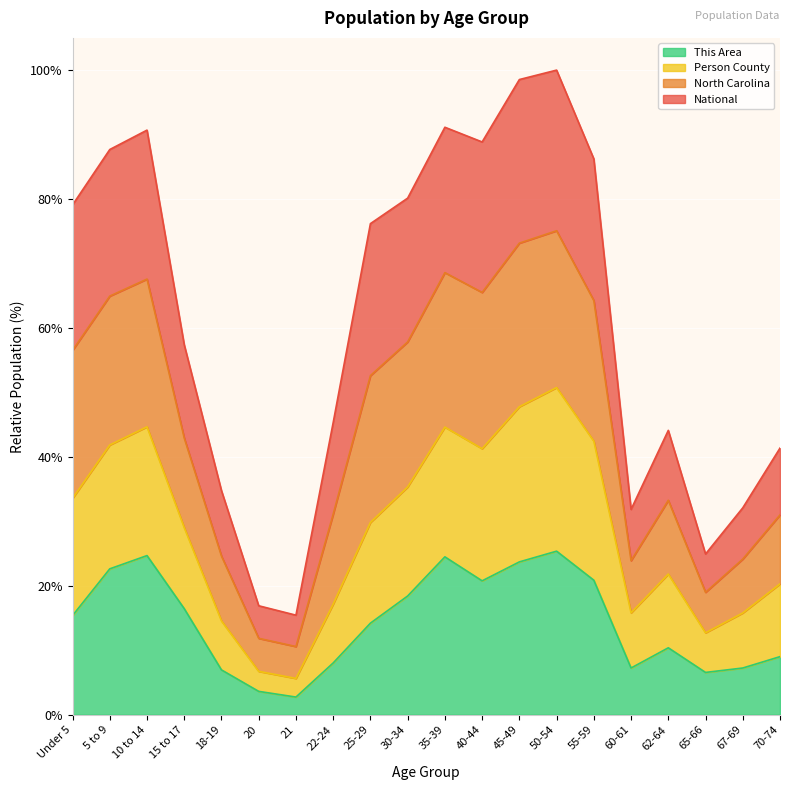

At which label does North Carolina reach its peak?

50-54